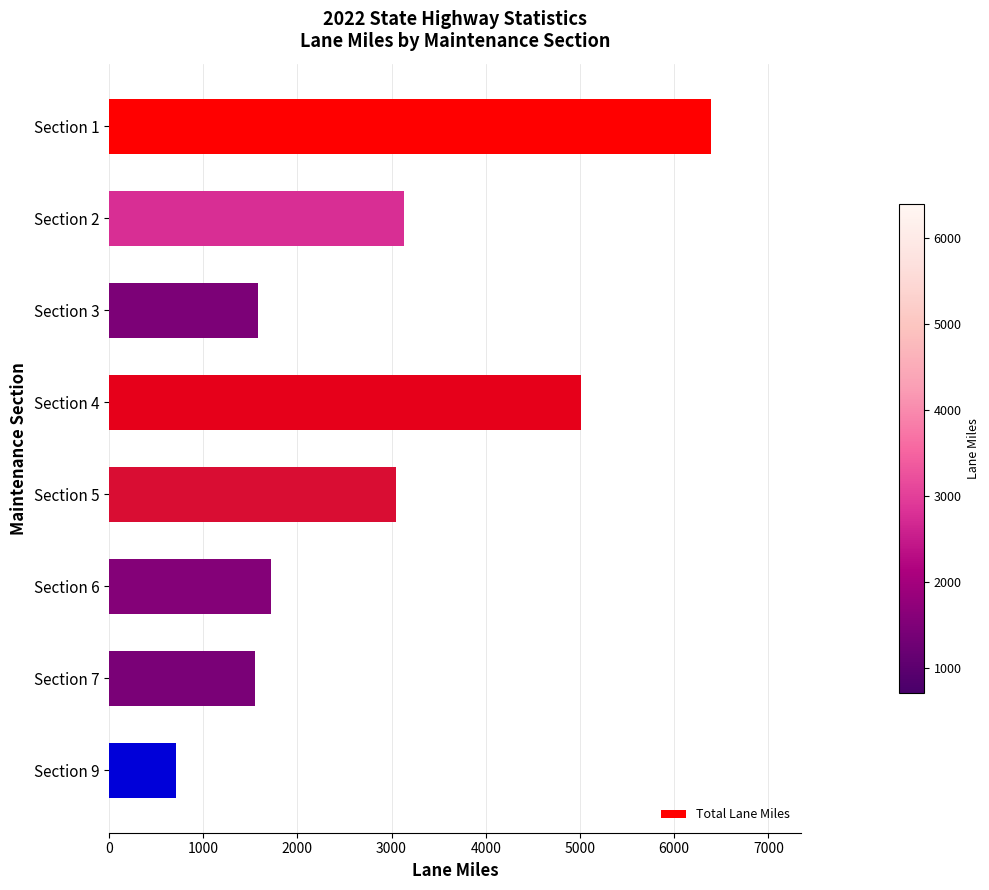

What is the approximate value at Section 5?

3044.8